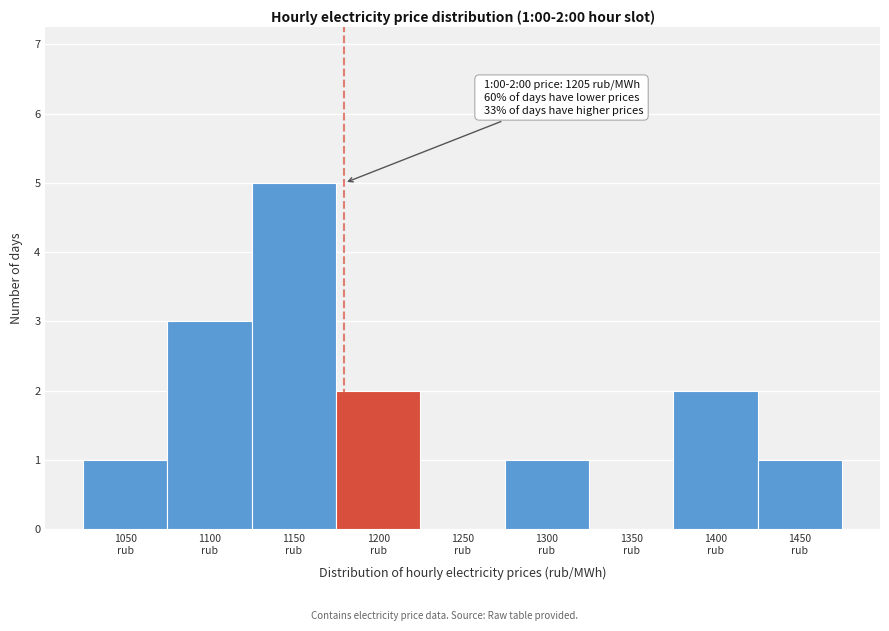

What is the maximum value shown in the chart?

5